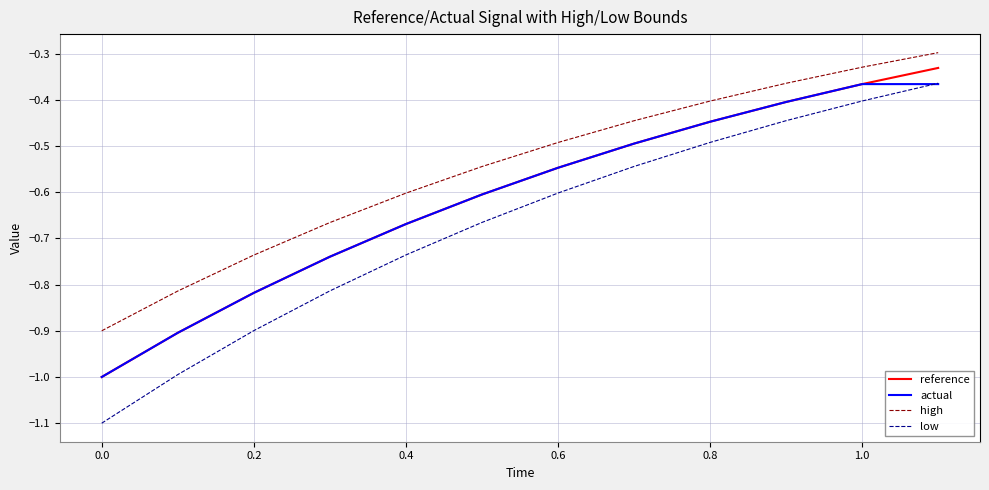

What is the minimum value for actual?

-1.0